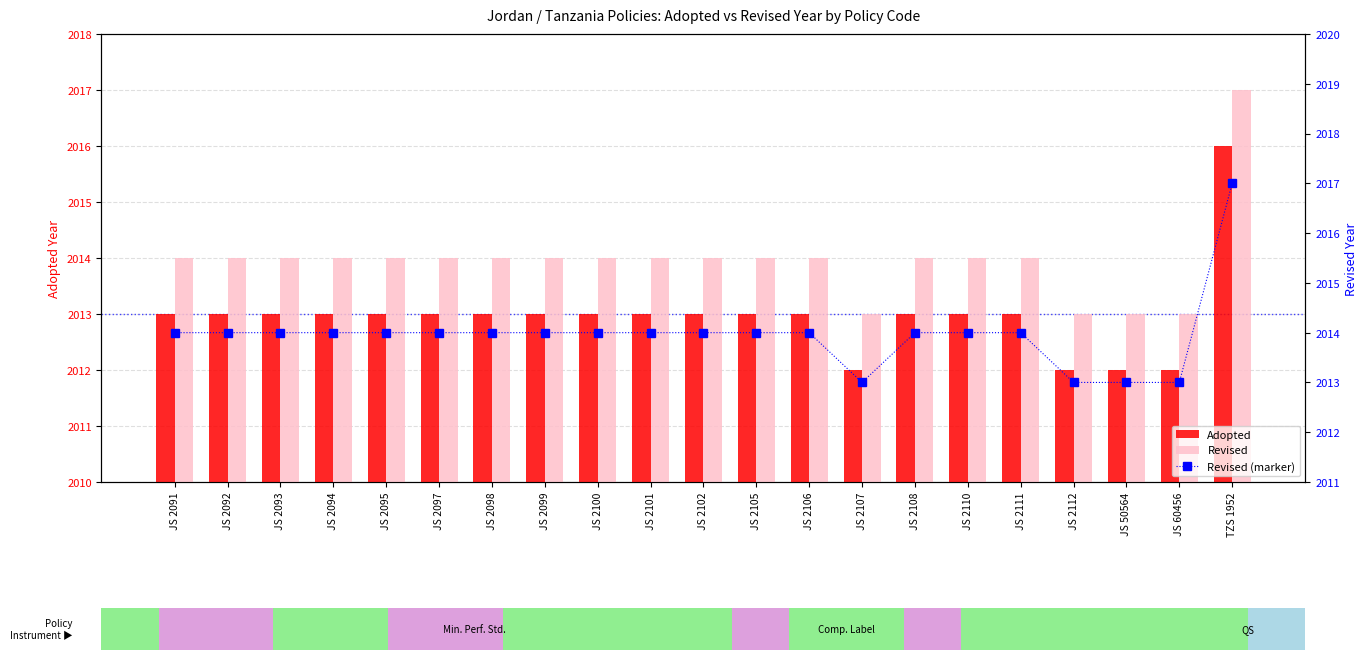

What is the smallest value displayed?

2012